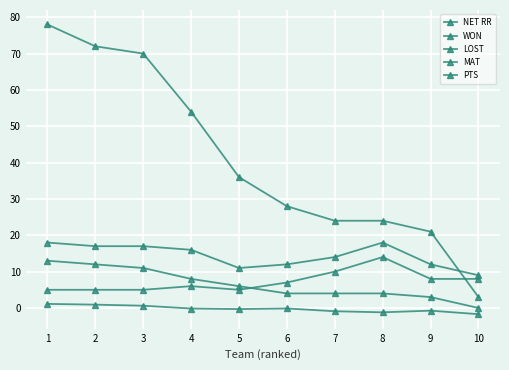

What value does the NET RR series have at 10?

-1.7